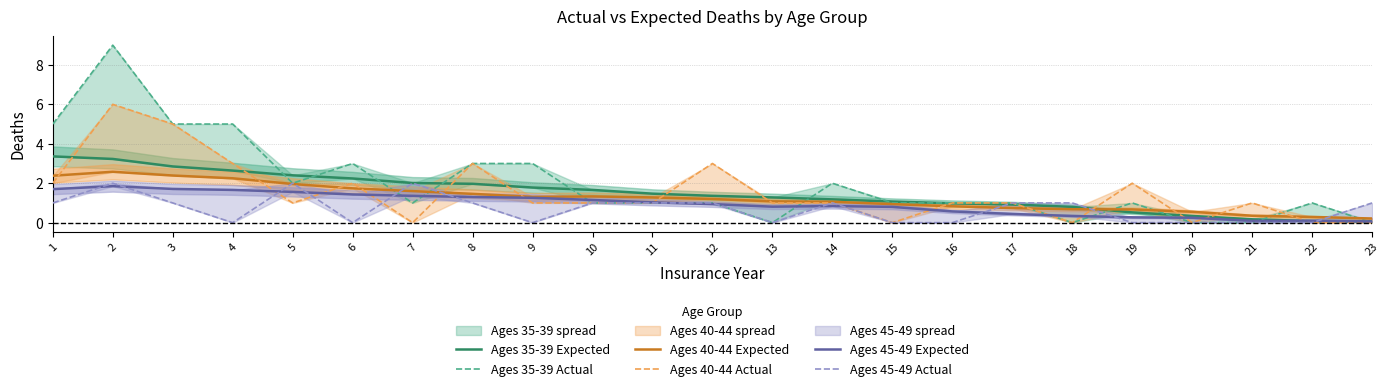

What is the total value across all series at 3?

17.9